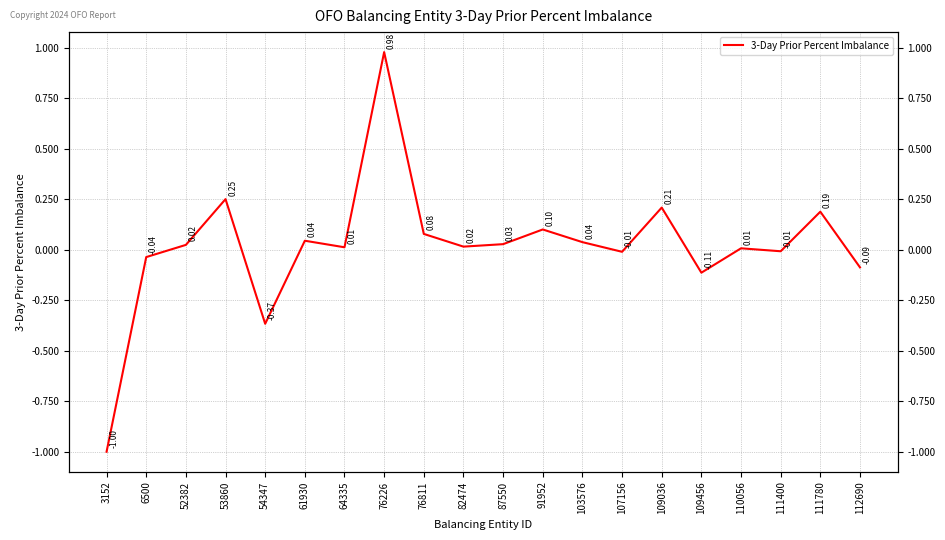

Reading left to right, extract all data points from this chart.

3152=-1.0	6500=-0.0	52382=0.0	53860=0.3	54347=-0.4	61930=0.0	64335=0.0	76226=1.0	76811=0.1	82474=0.0	87550=0.0	91952=0.1	103576=0.0	107156=-0.0	109036=0.2	109456=-0.1	110056=0.0	111400=-0.0	111780=0.2	112690=-0.1